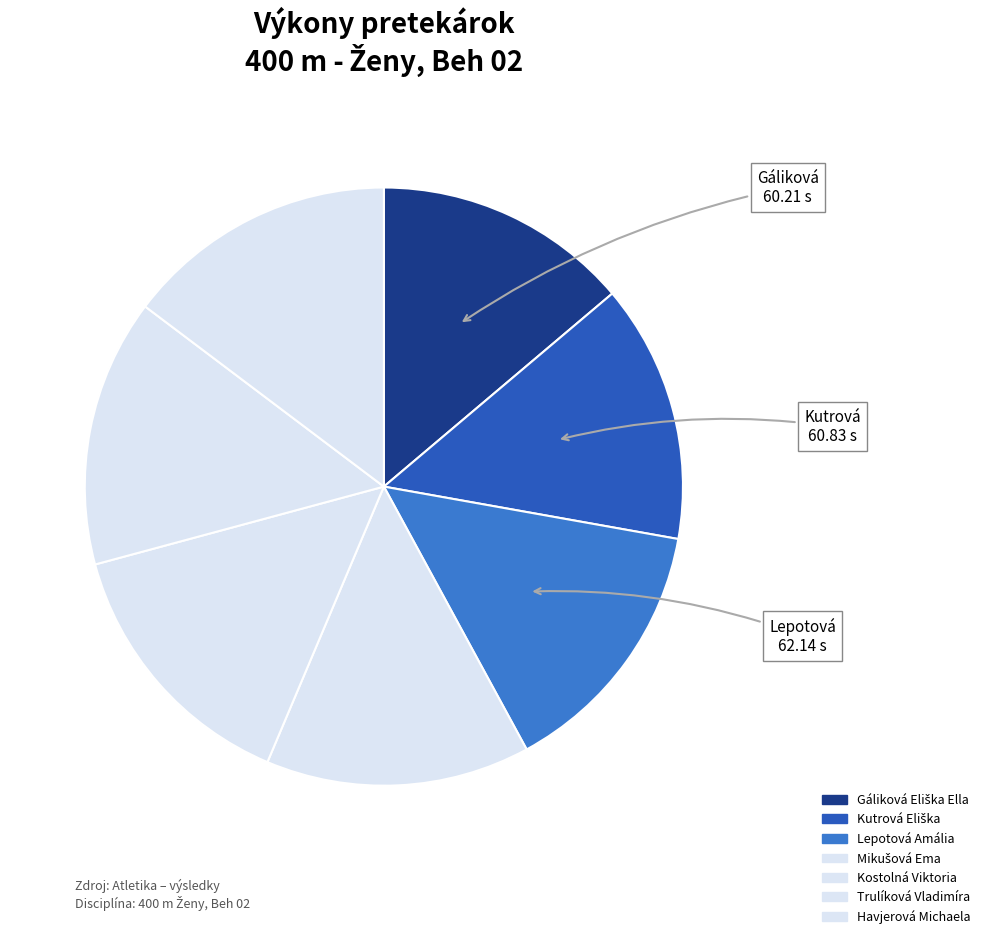

Is it true that Mikušová Ema is 14% of the pie?

True